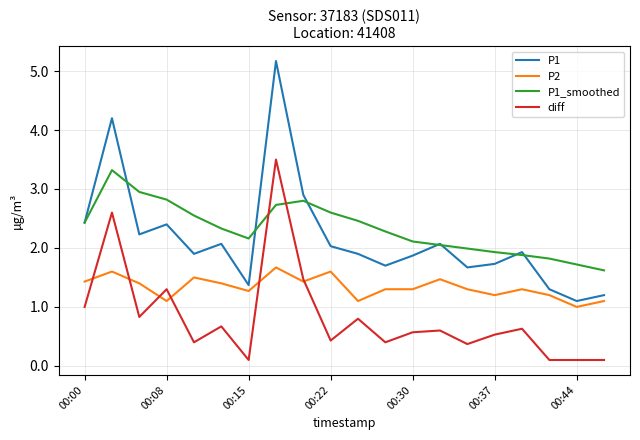

In P1_smoothed, how many points are higher than both neighbors (excluding endpoints)?

2